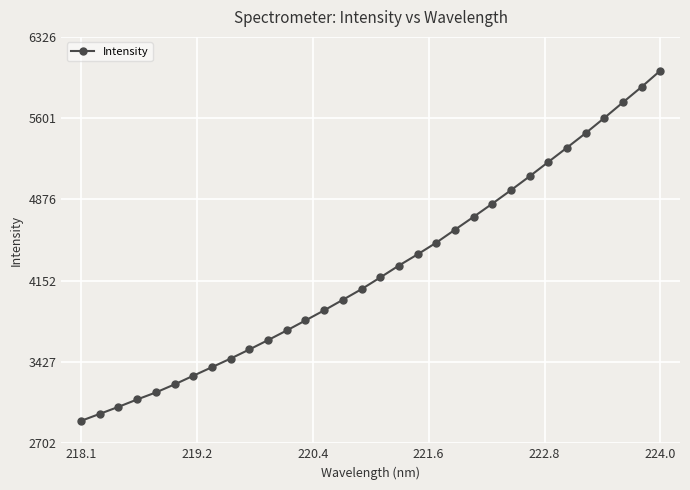

Does the chart have visible grid lines?

Yes